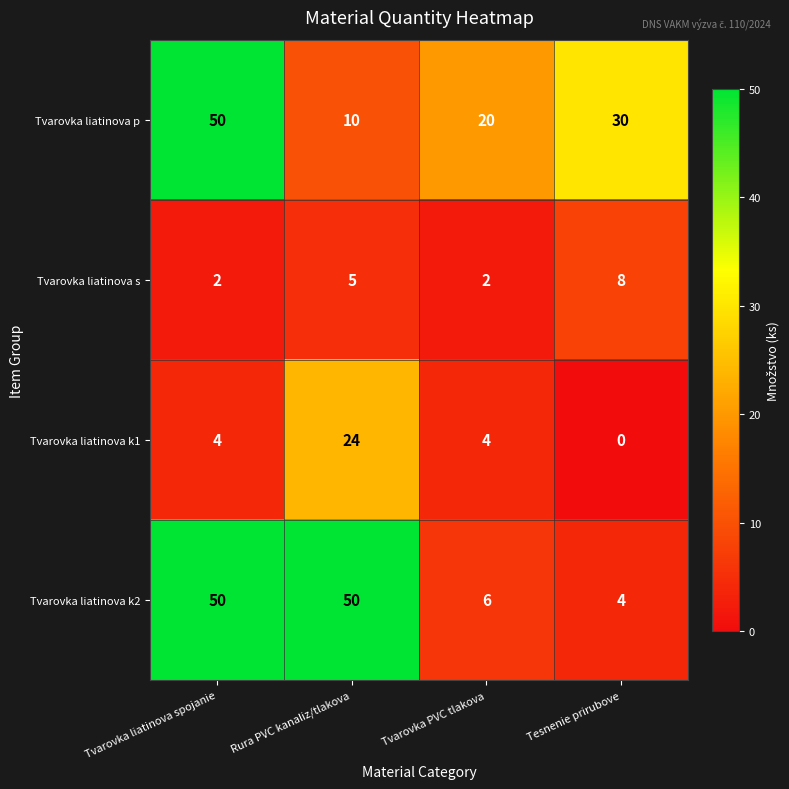

At which category is the sum across all series the highest?

Tvarovka liatinova spojanie